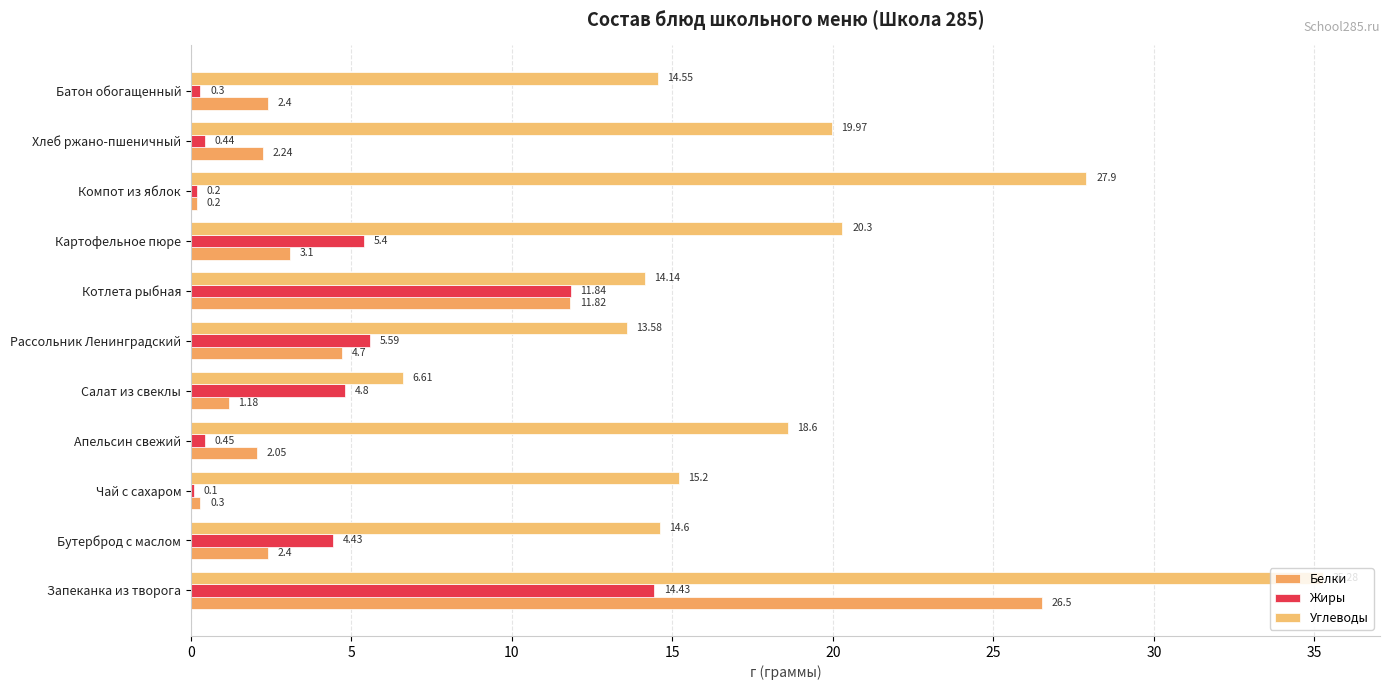

Reading right to left, list all the values displayed in this chart.

Белки: 2.4	2.2	0.2	3.1	11.8	4.7	1.2	2.0	0.3	2.4	26.5
Жиры: 0.3	0.4	0.2	5.4	11.8	5.6	4.8	0.5	0.1	4.4	14.4
Углеводы: 14.6	20.0	27.9	20.3	14.1	13.6	6.6	18.6	15.2	14.6	35.3